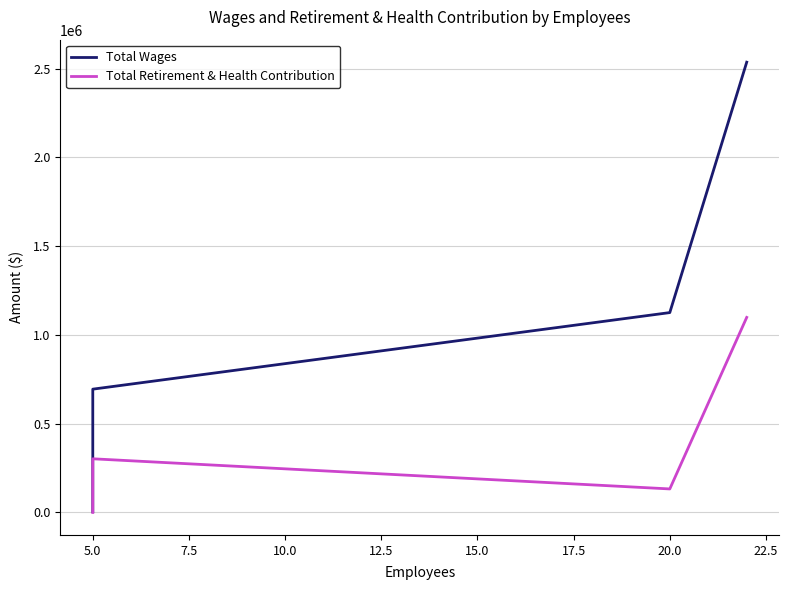

Count the Total Retirement & Health Contribution values in the range 132367 to 1098522.

3